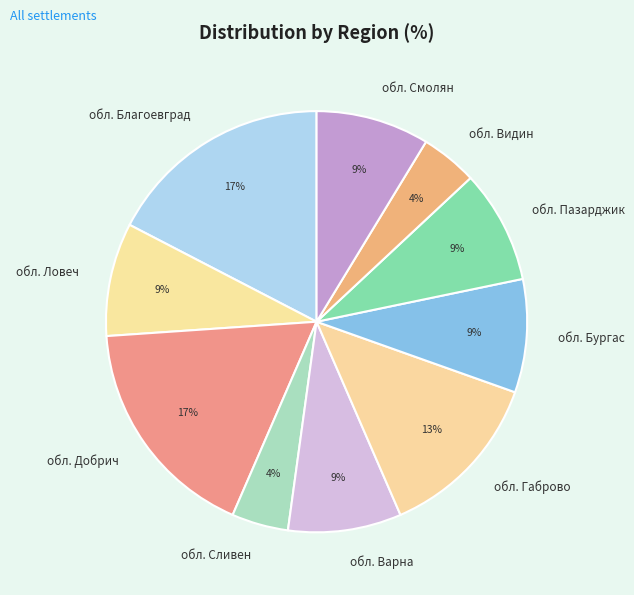

To the nearest percent, what percentage of the pie is обл. Смолян?

9%